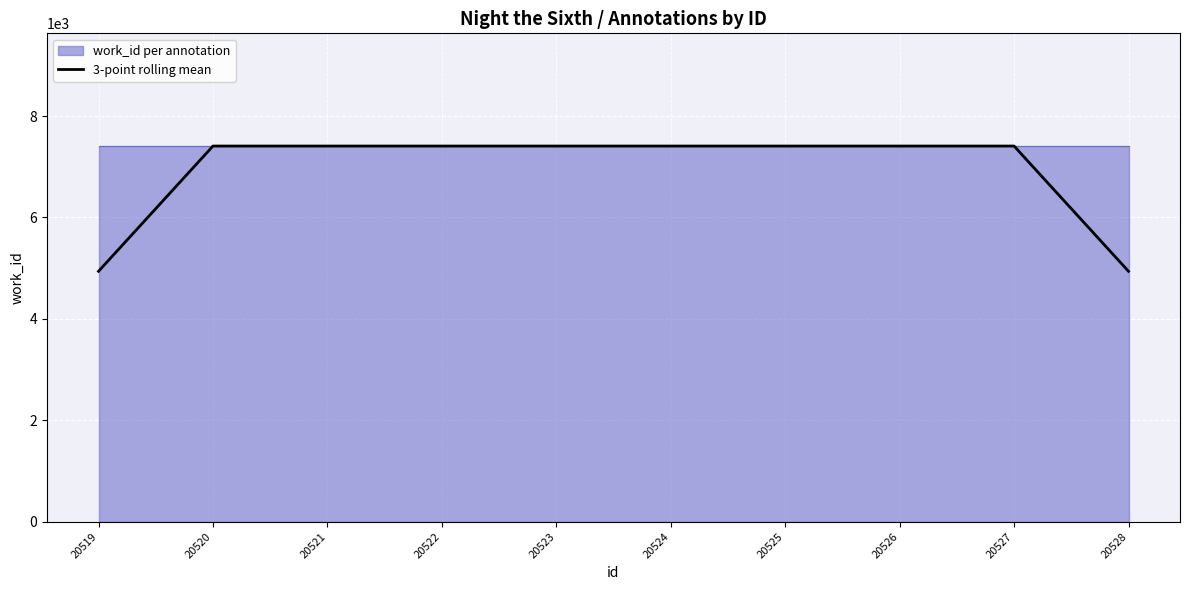

What is the change in value from 20519 to 20527?

+2469.3